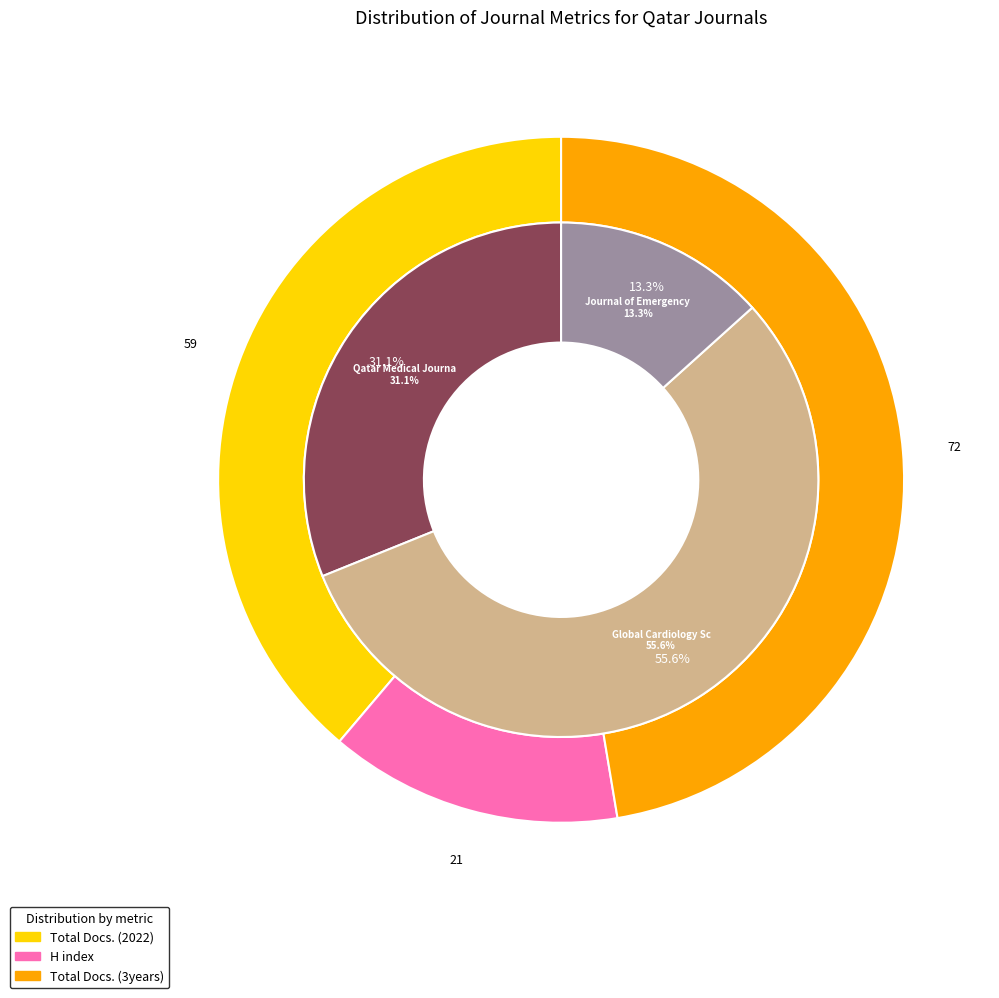

Is it true that Journal of Emergency Medicine, Trauma is 13% of the pie?

True